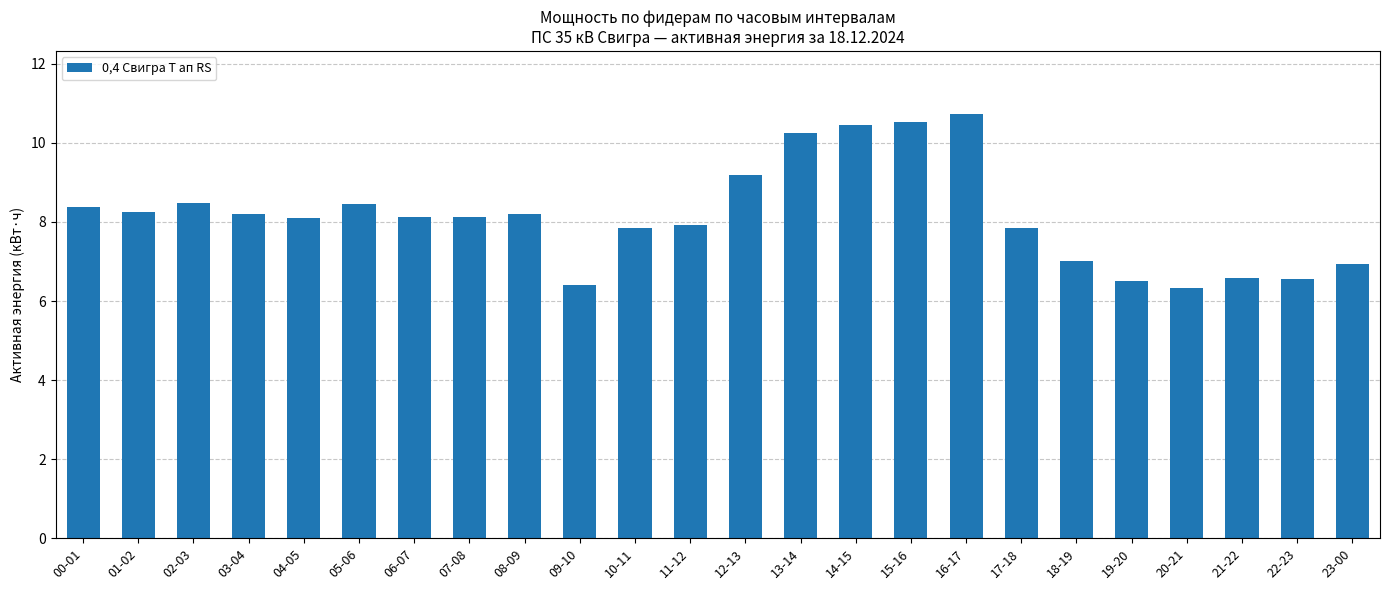

Does the chart contain any negative values?

No